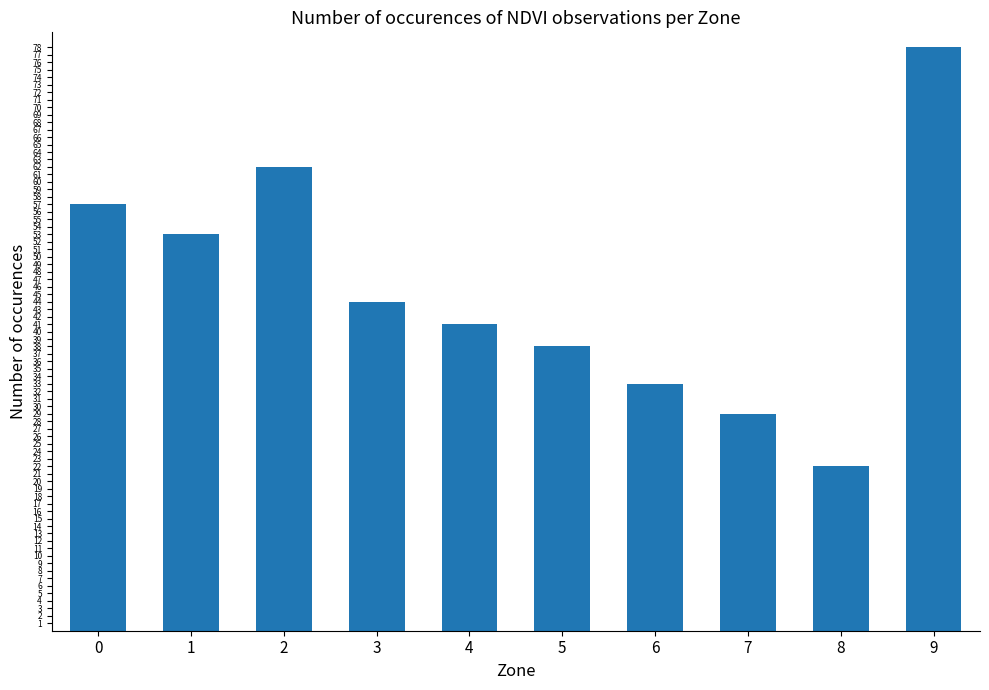

What is the difference between the maximum and minimum values?

56